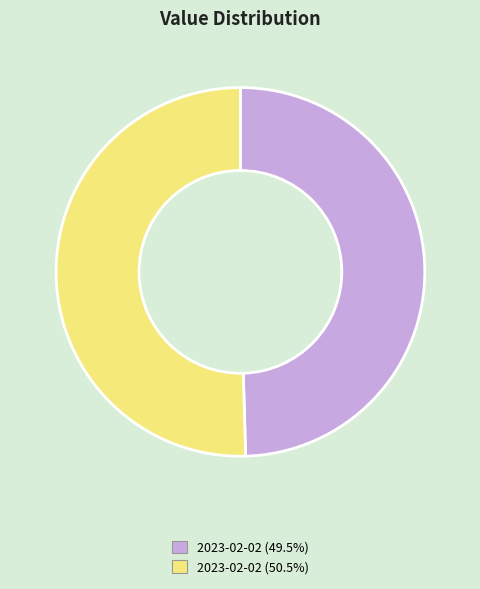

Do 2023-02-02 (50.5%) and 2023-02-02 (49.5%) together represent more than half of the pie?

Yes